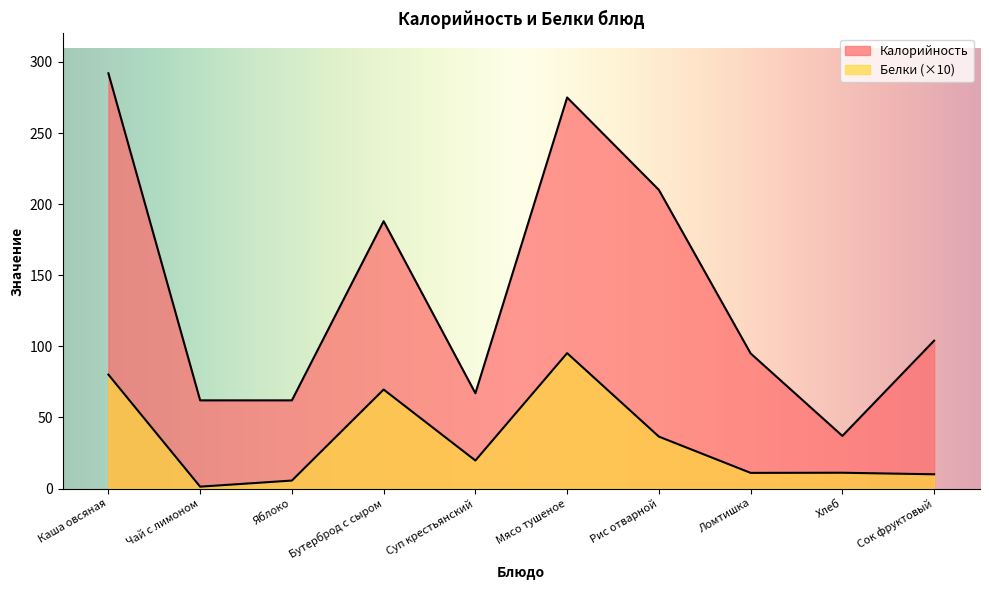

What is the label of the 1st point from the left?

Каша овсяная